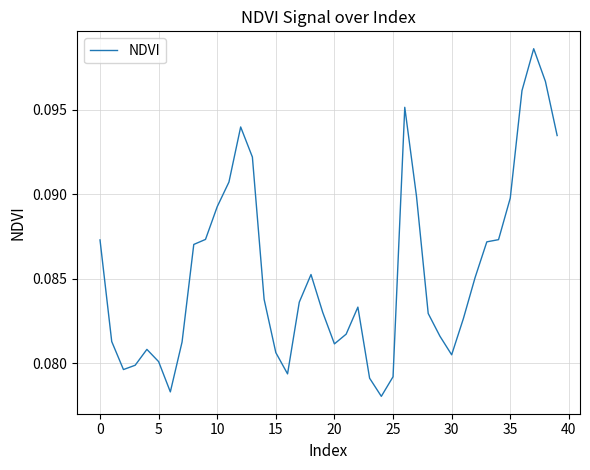

Which category has the highest value across all series?

37